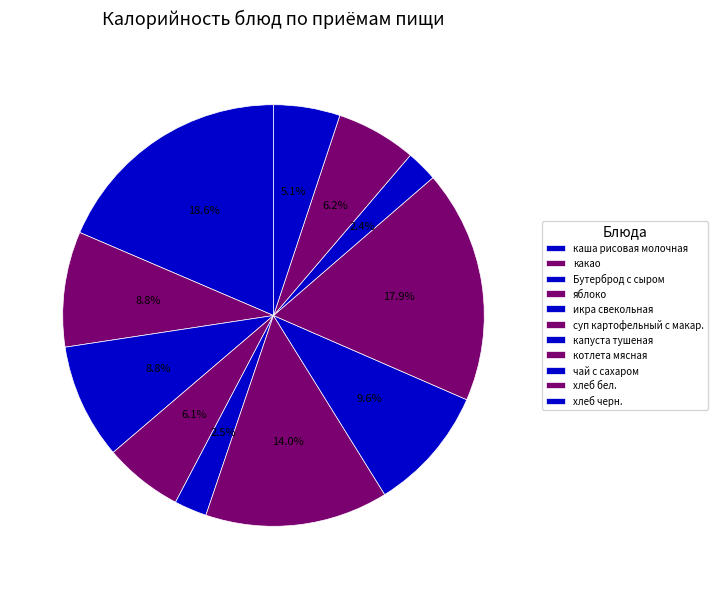

Which category has the biggest portion of the pie?

каша рисовая молочная